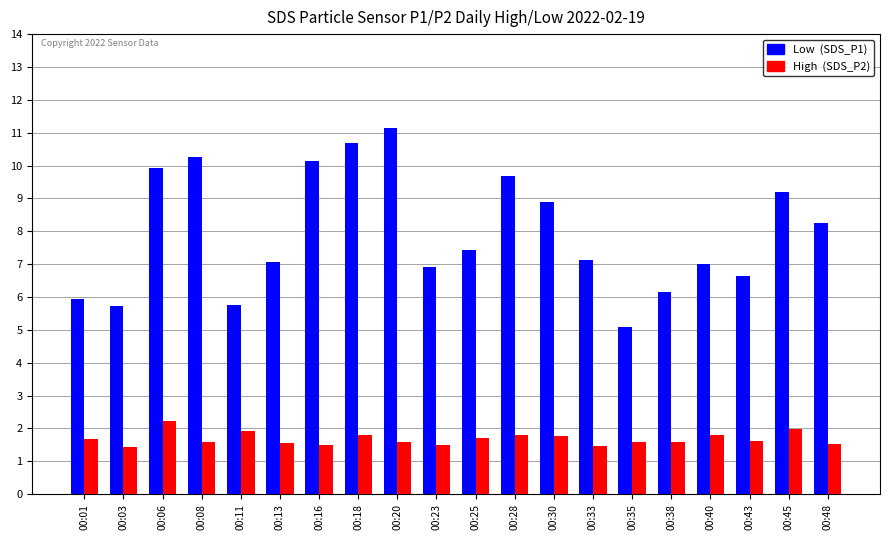

How many groups of bars are there?

20